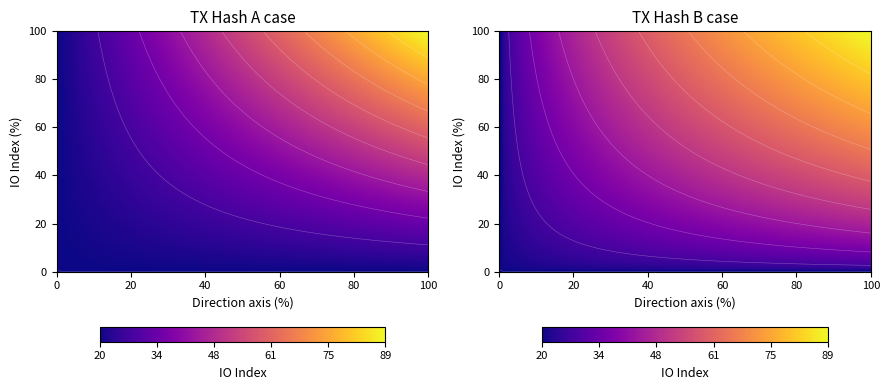

At how many categories does at least one series exceed 0?

2